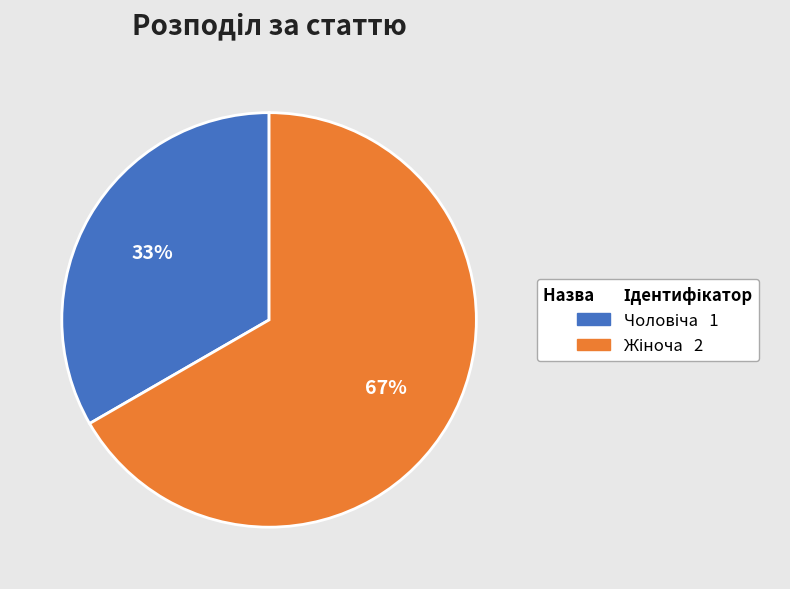

Is there any slice that represents more than half of the pie?

Yes